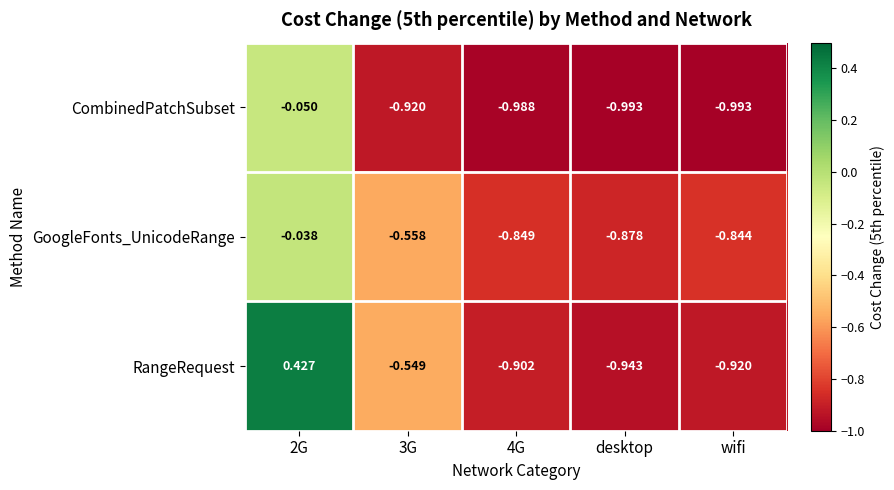

Between 3G and desktop, which series saw the biggest shift?

RangeRequest